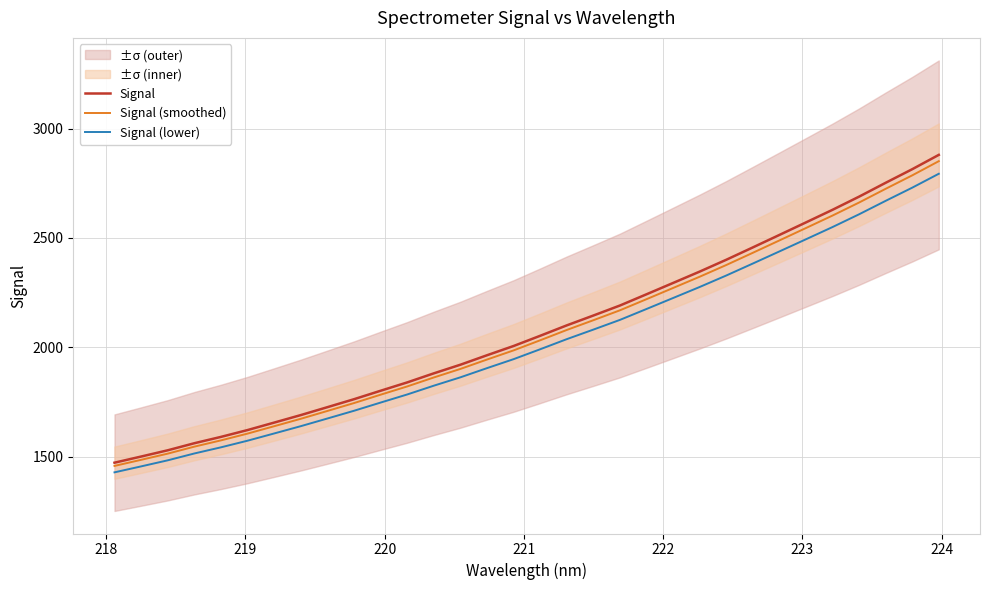

What is the sum of all Signal (lower) values?

64598.6